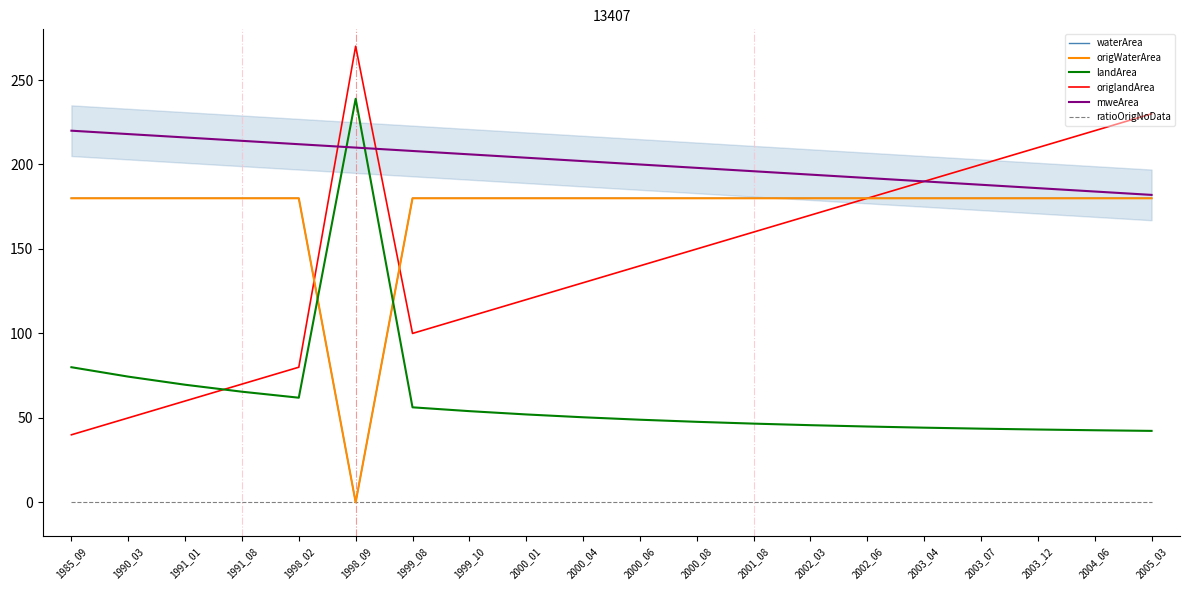

Rank the series at 1999_08 from highest to lowest value.

mweArea, waterArea, origWaterArea, origlandArea, landArea, ratioOrigNoData